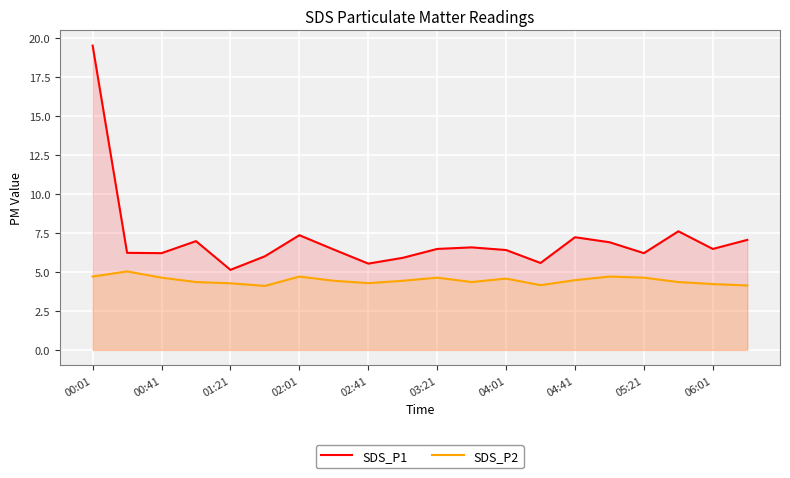

At which label does SDS_P1 reach its peak?

00:01